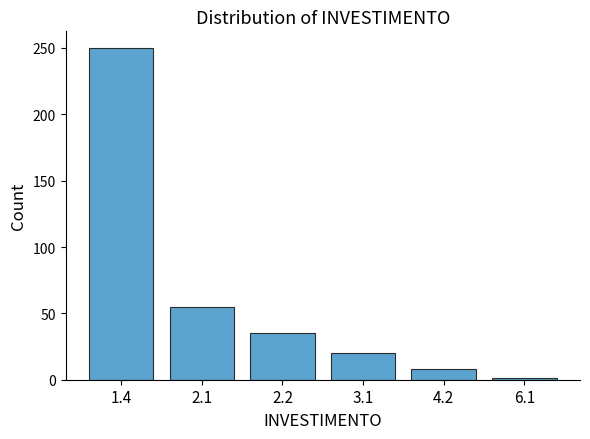

Reading left to right, what are all the values shown in this chart?

1.4=250	2.1=55	2.2=35	3.1=20	4.2=8	6.1=1